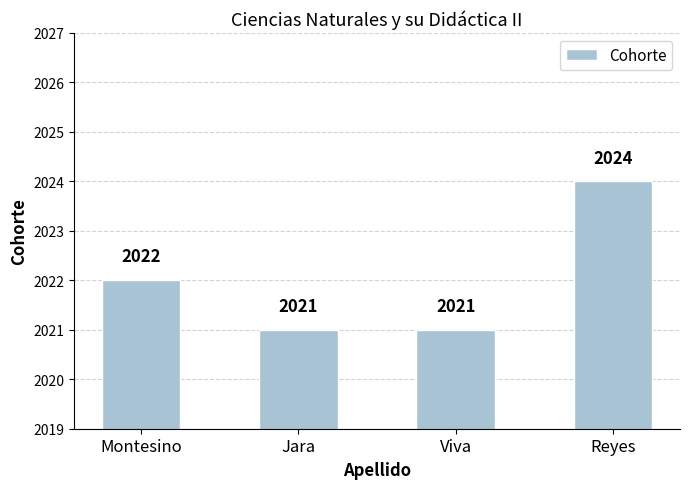

What is the label of the 2nd bar from the right?

Viva